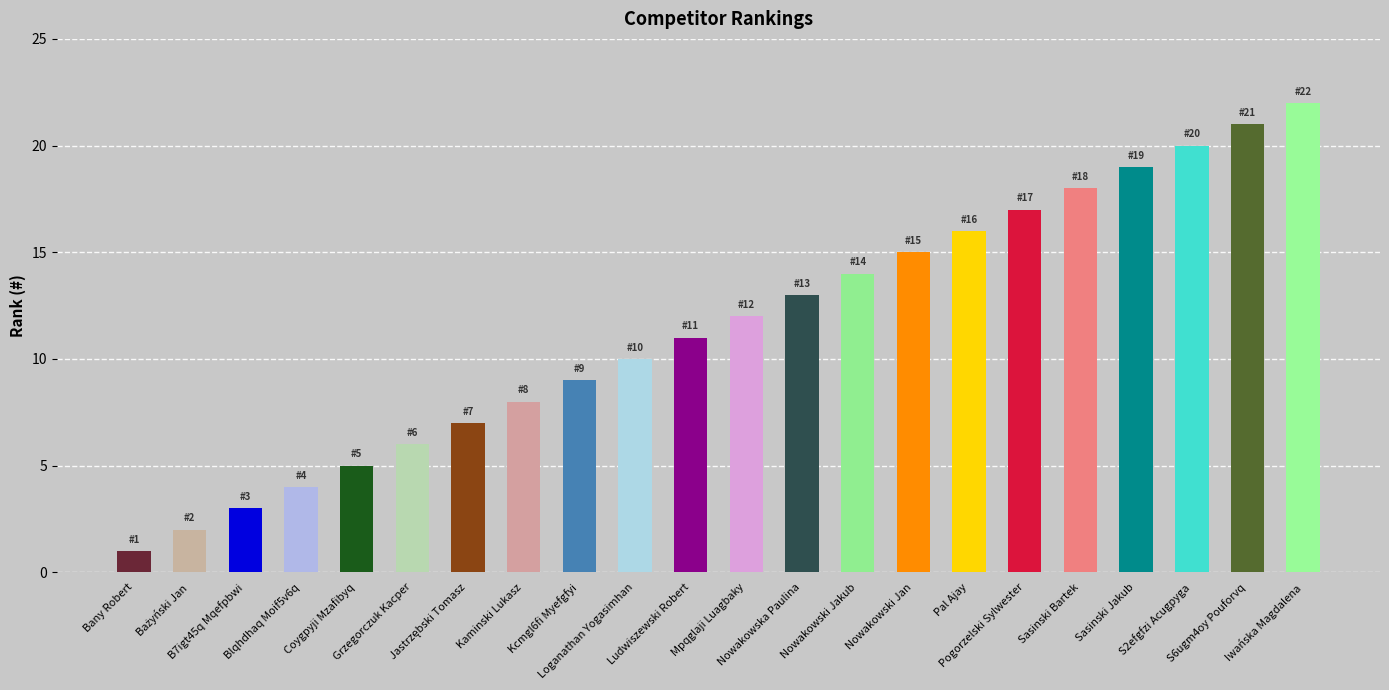

What is the change in value from Kaminski Lukasz to Sasinski Bartek?

+10